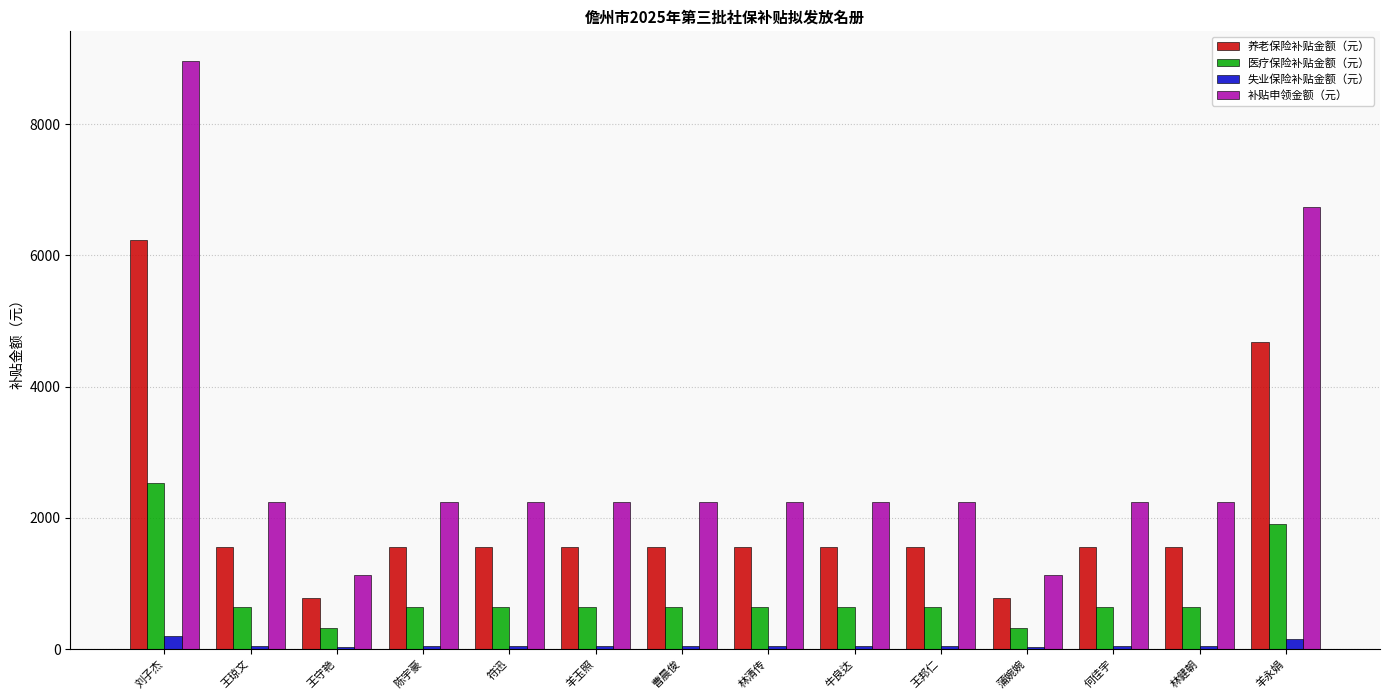

Is it true that 失业保险补贴金额（元） equals 194.9 at 刘子杰?

True